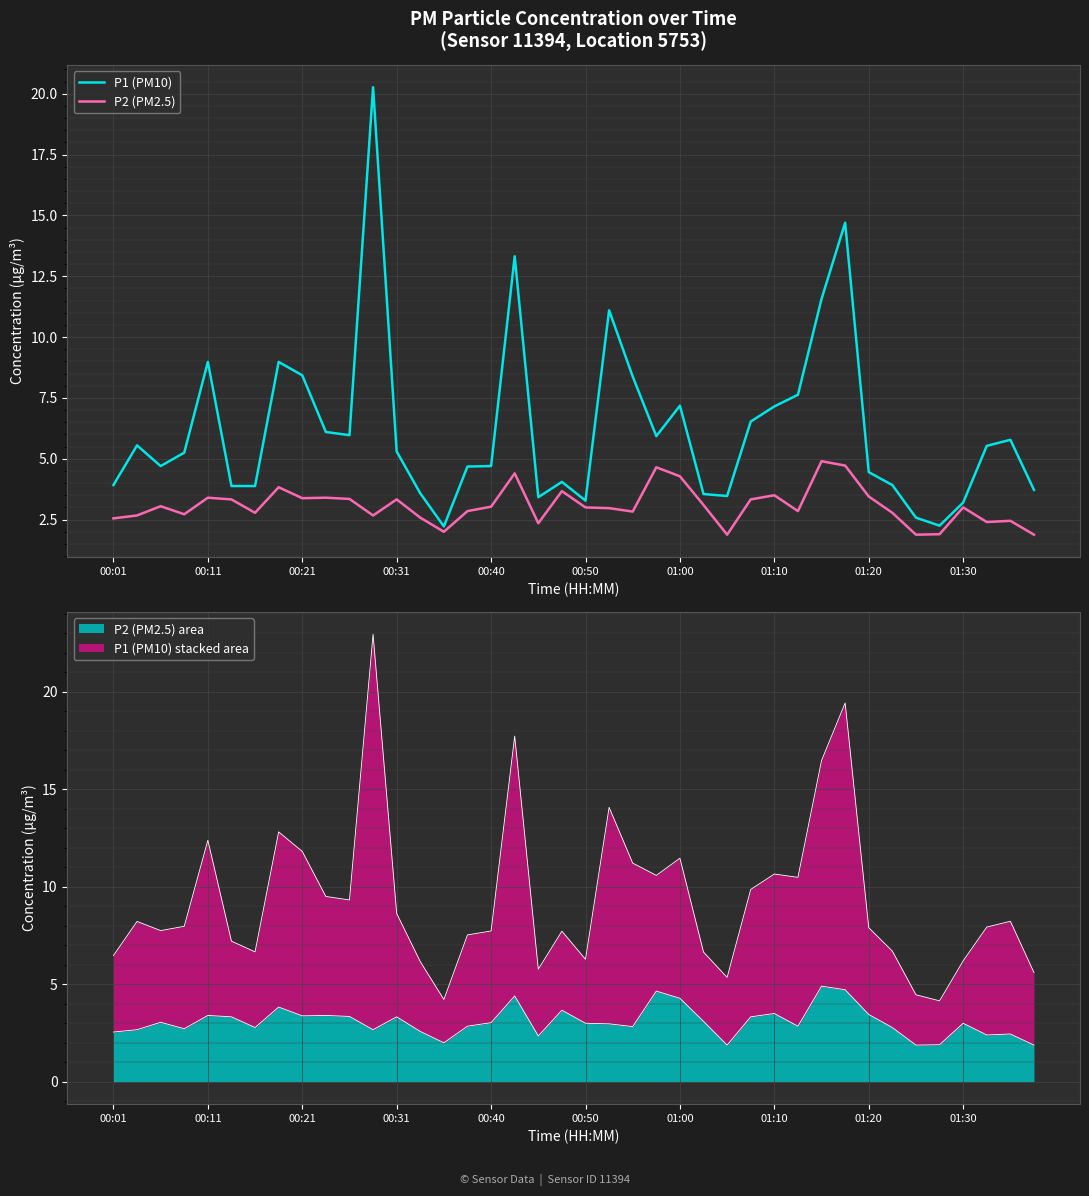

True or false: P1 (PM10) and P2 (PM2.5) cross at least once.

False